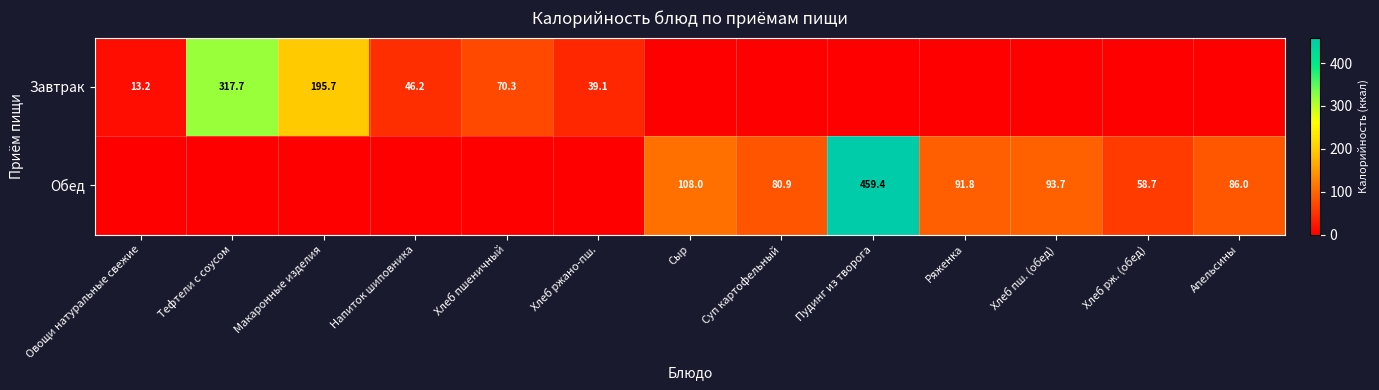

What is the sum of the Завтрак values at Хлеб ржано-пш. and Макаронные изделия?

234.8